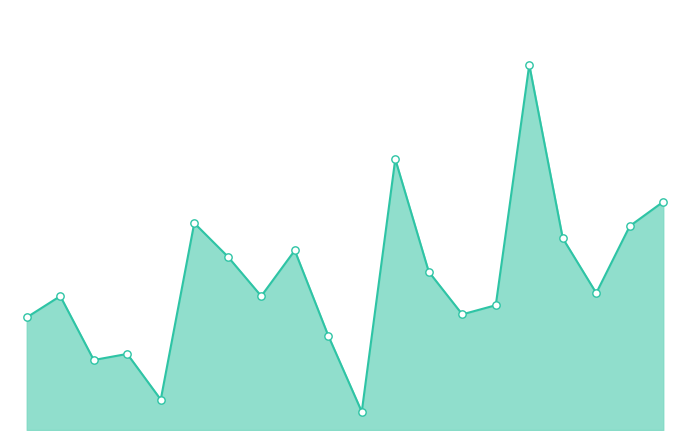

Is this an area chart (filled region under the line)?

Yes